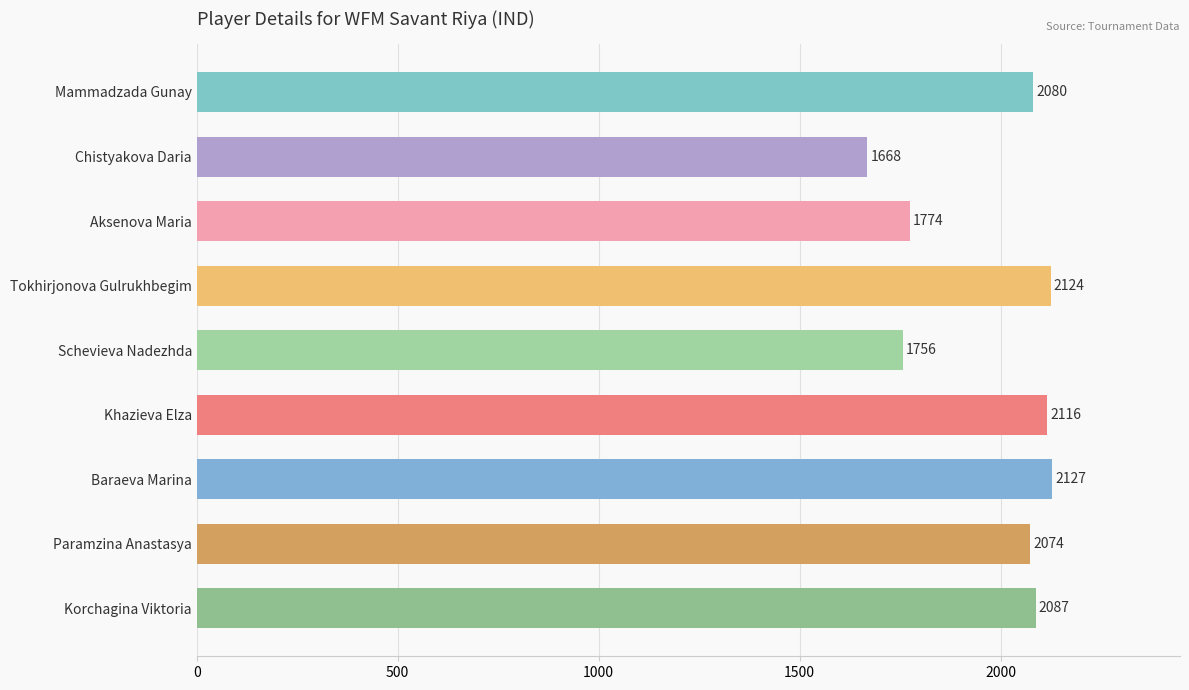

What is the difference between the maximum and minimum values?

459